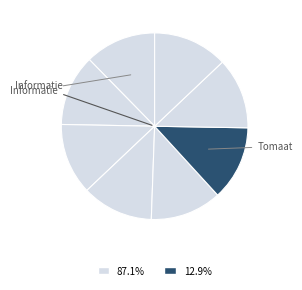

How many slices are in this pie chart?

8